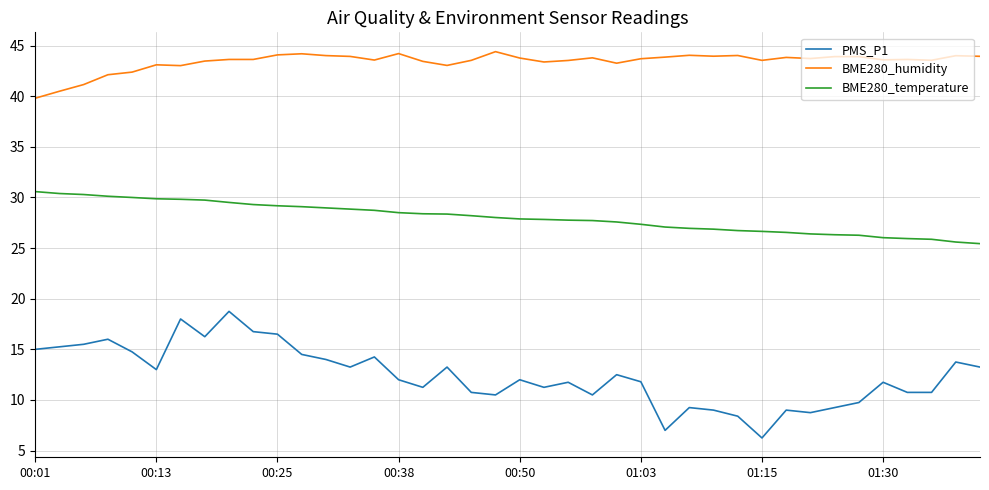

What is the greatest value displayed?

44.4